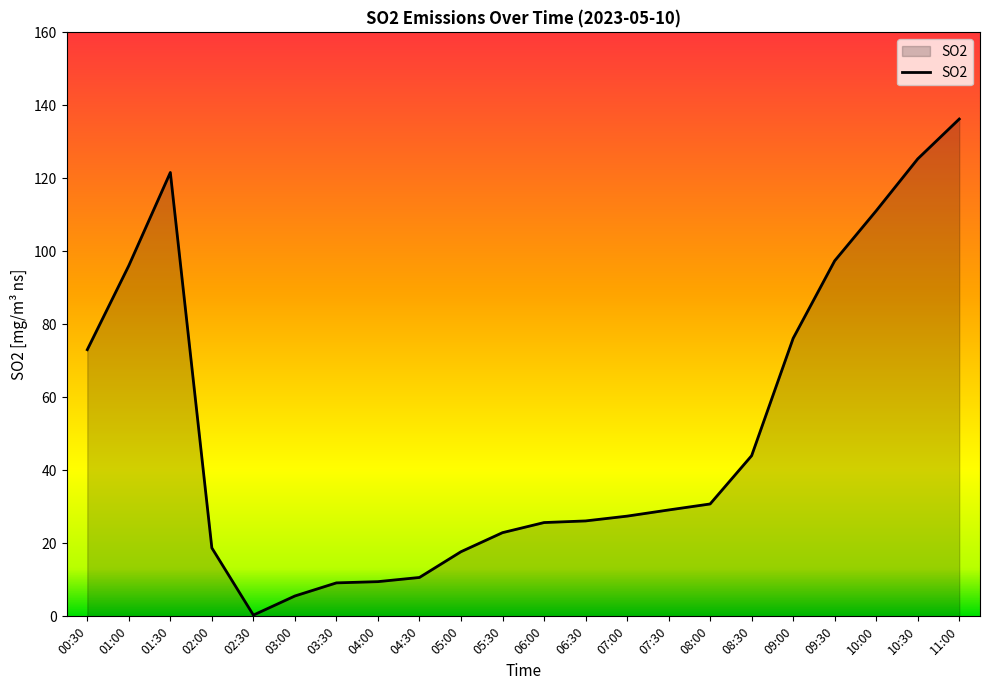

What is the greatest value displayed?

136.3